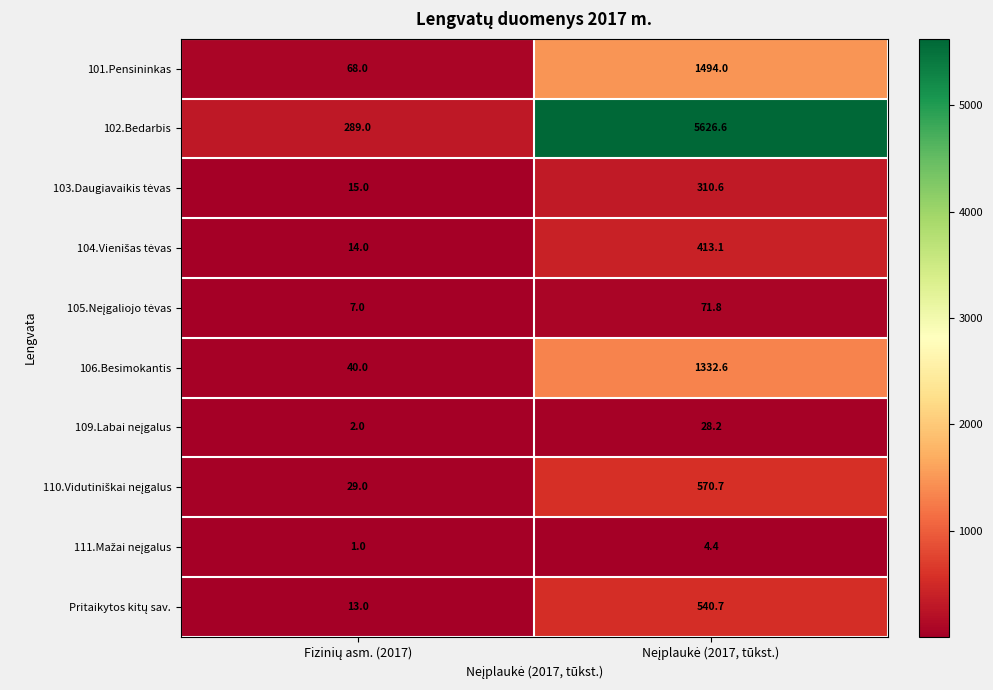

Which series has the largest total across all categories?

102.Bedarbis